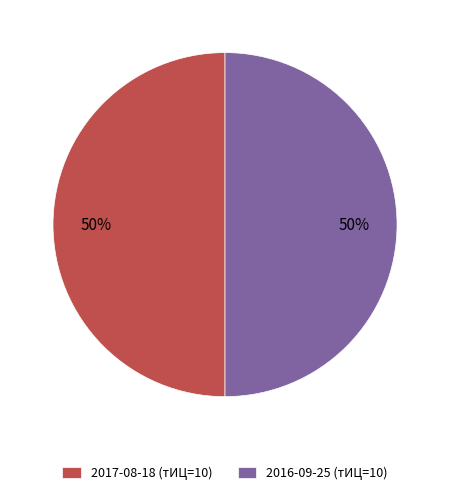

How many segments does this pie chart have?

2